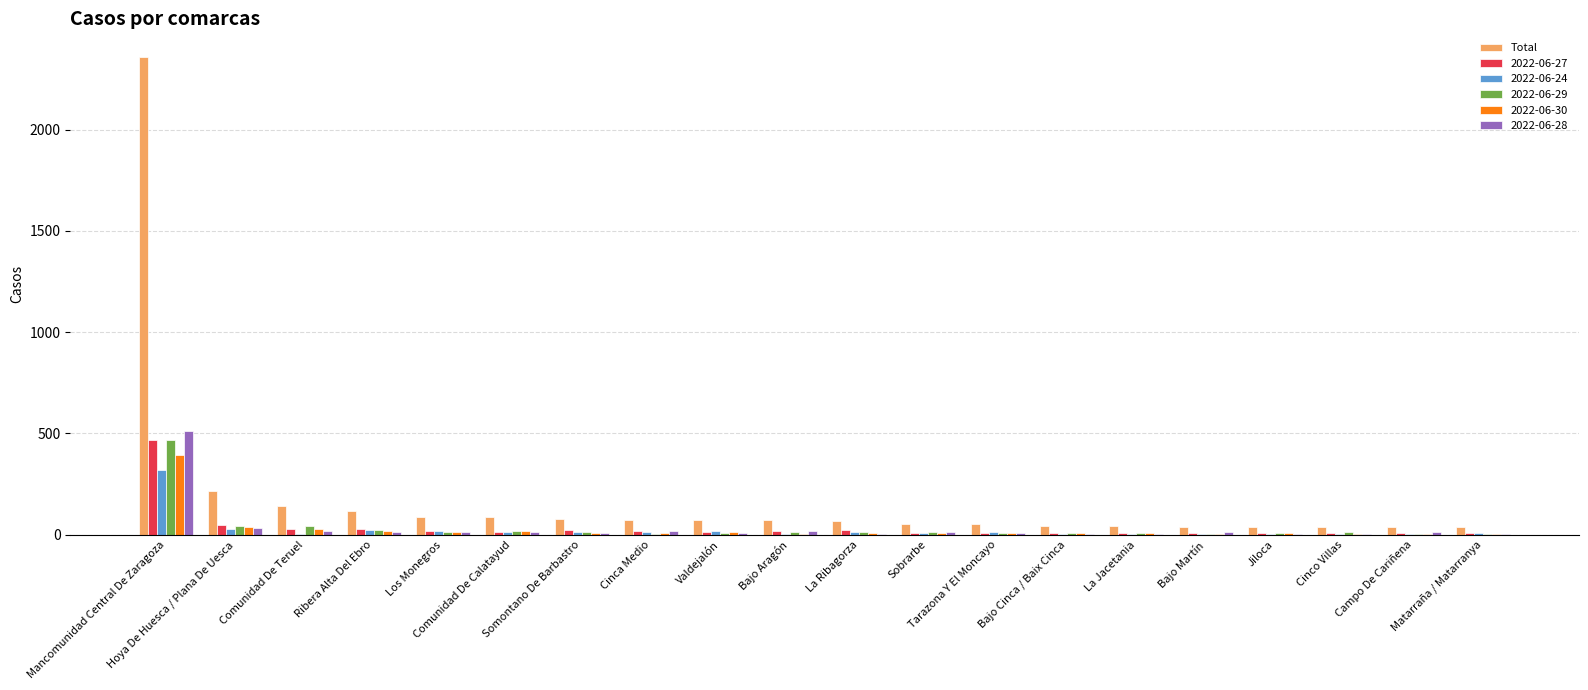

Count the number of data series in this chart.

6